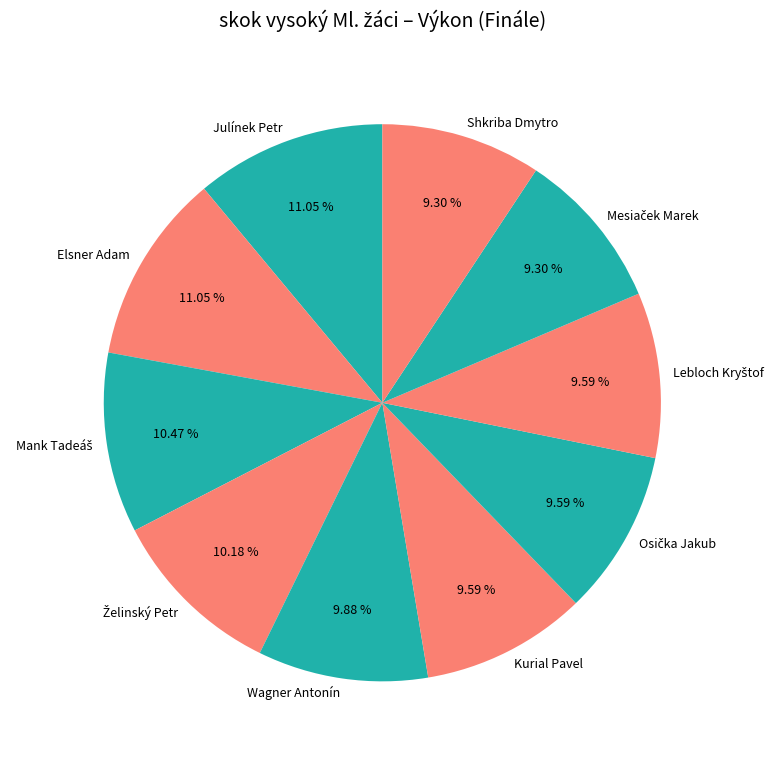

To the nearest percent, what is the average slice percentage?

10%